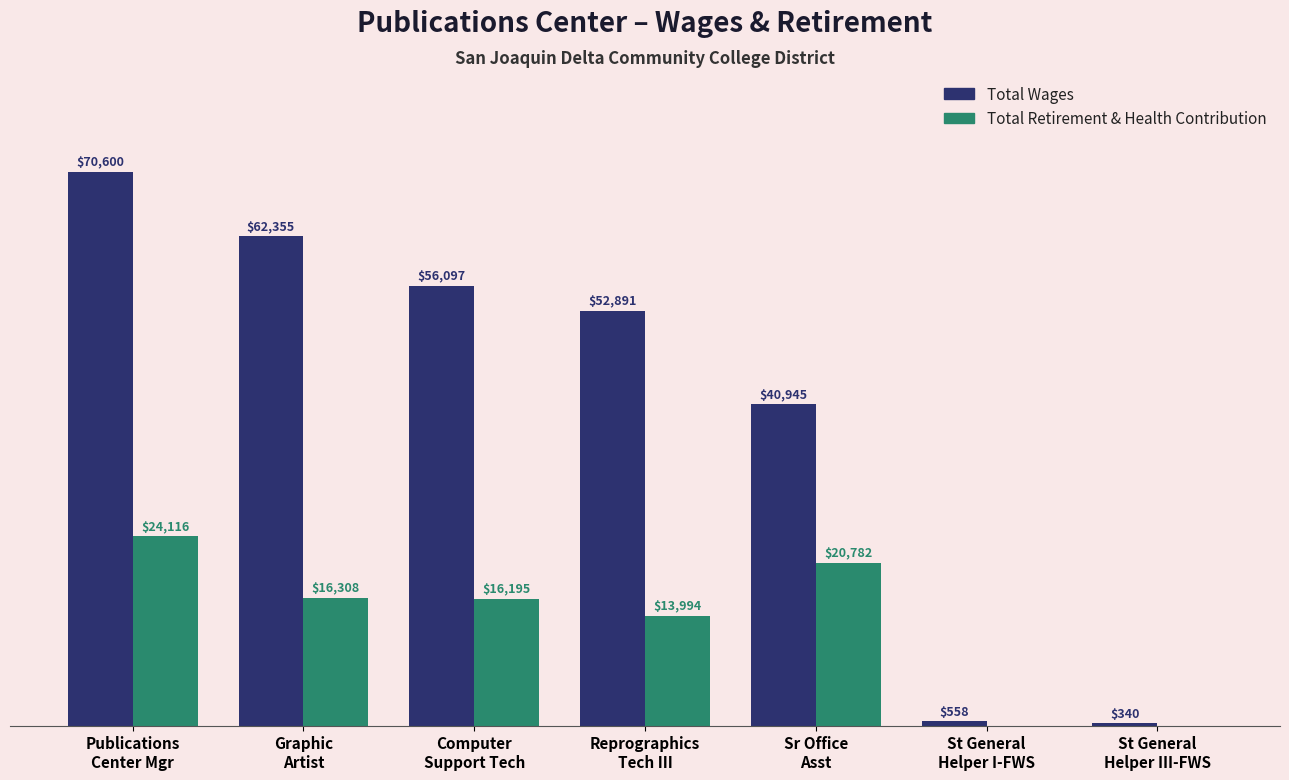

Which series has the largest total across all categories?

Total Wages